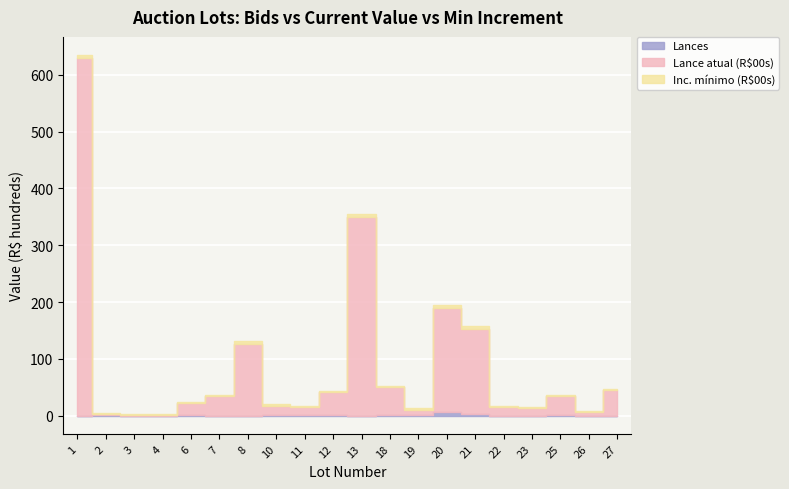

How many data points in Lances are less than 1?

10